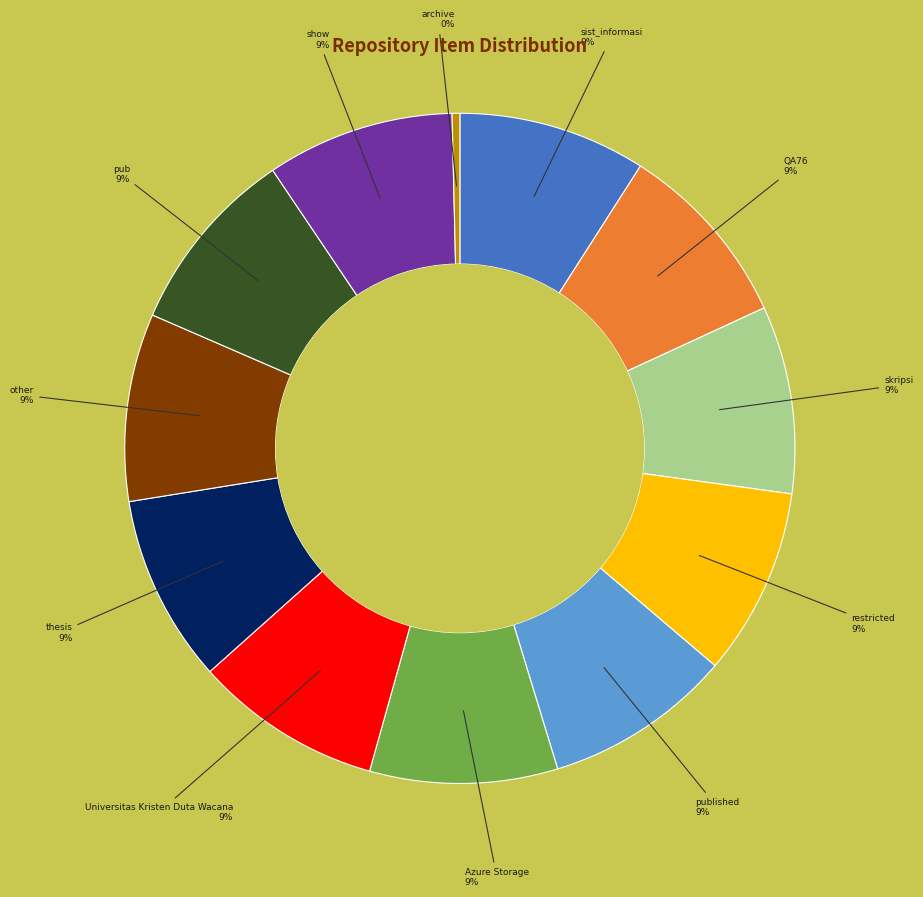

Is there any slice that represents more than half of the pie?

No